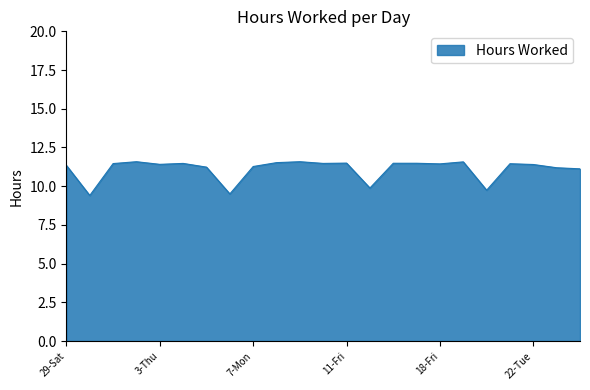

What is the greatest value displayed?

11.6